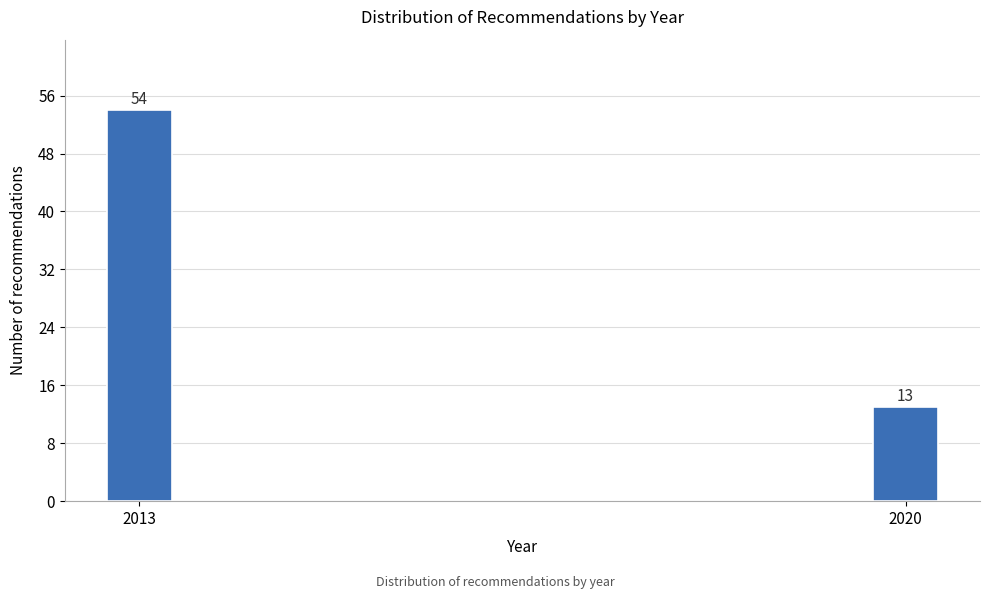

Reading left to right, extract all data points from this chart.

54	13